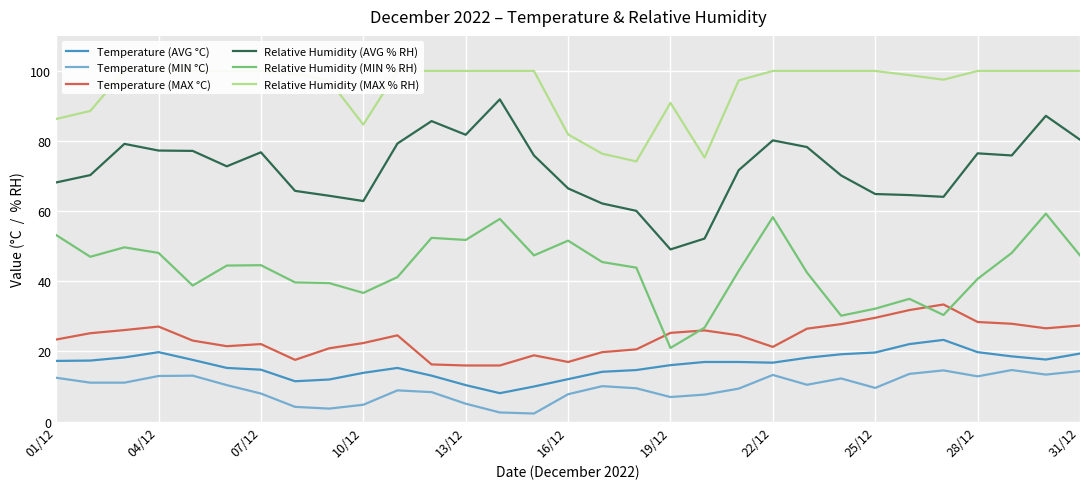

What is the maximum value for Relative Humidity (AVG % RH)?

91.9